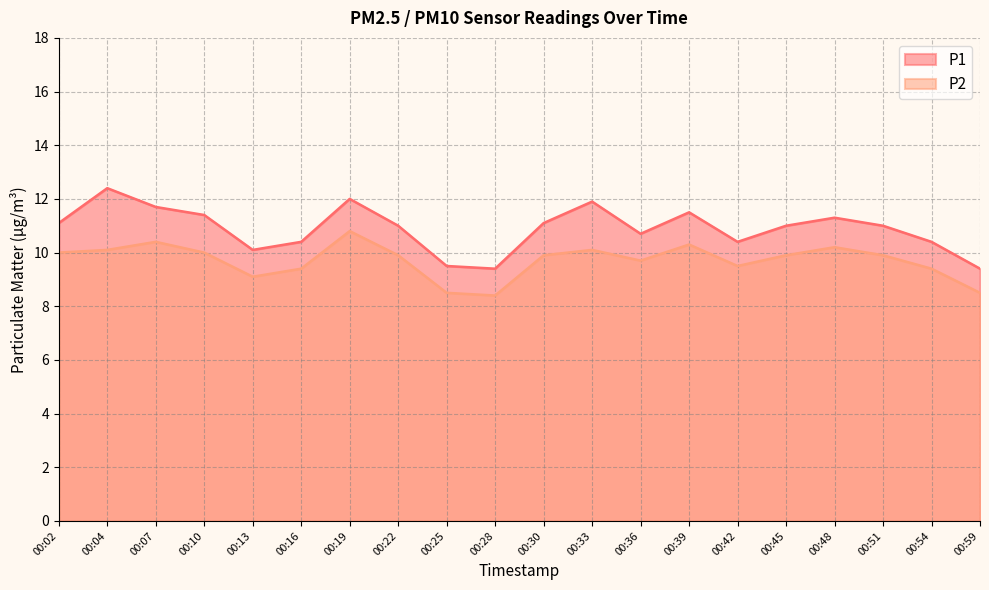

True or false: P1 has a value of 11.1 at 00:02.

True